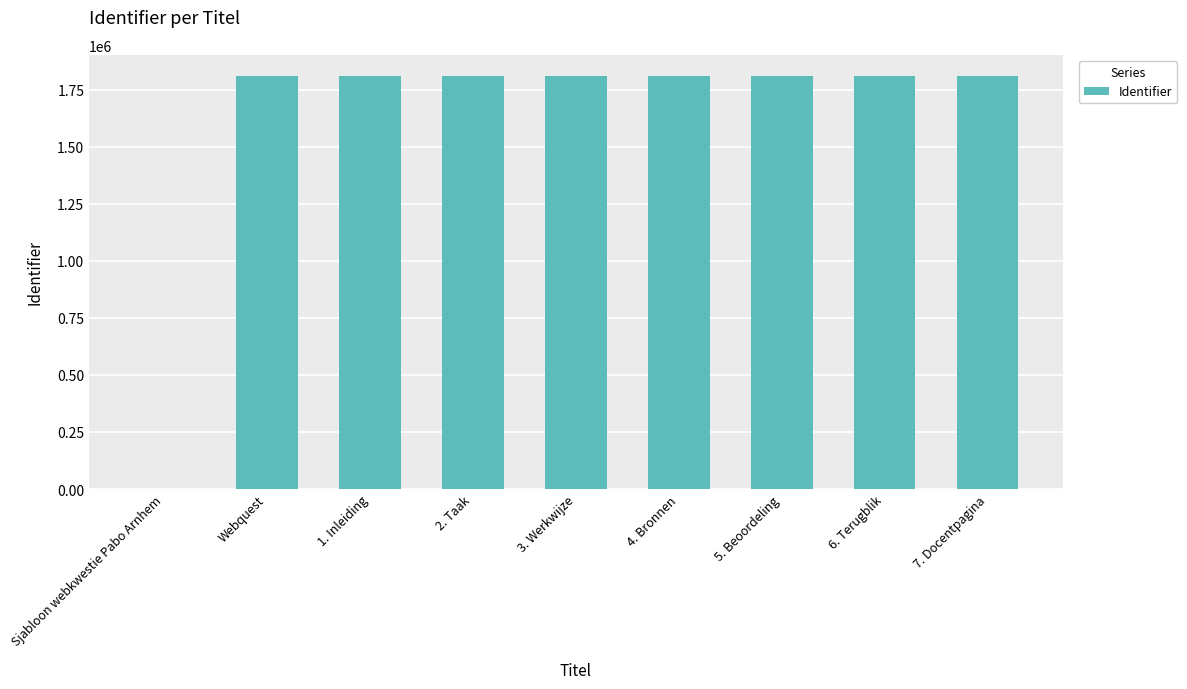

The value at 3. Werkwijze is 1221101. True or false?

False